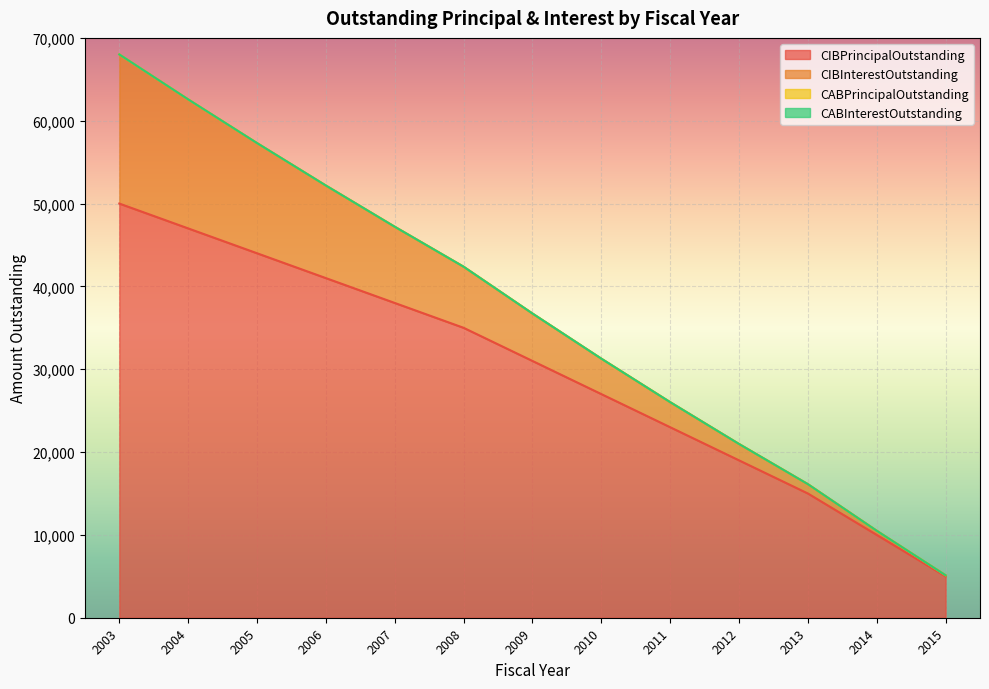

Does the chart display data point markers on the line(s)?

No